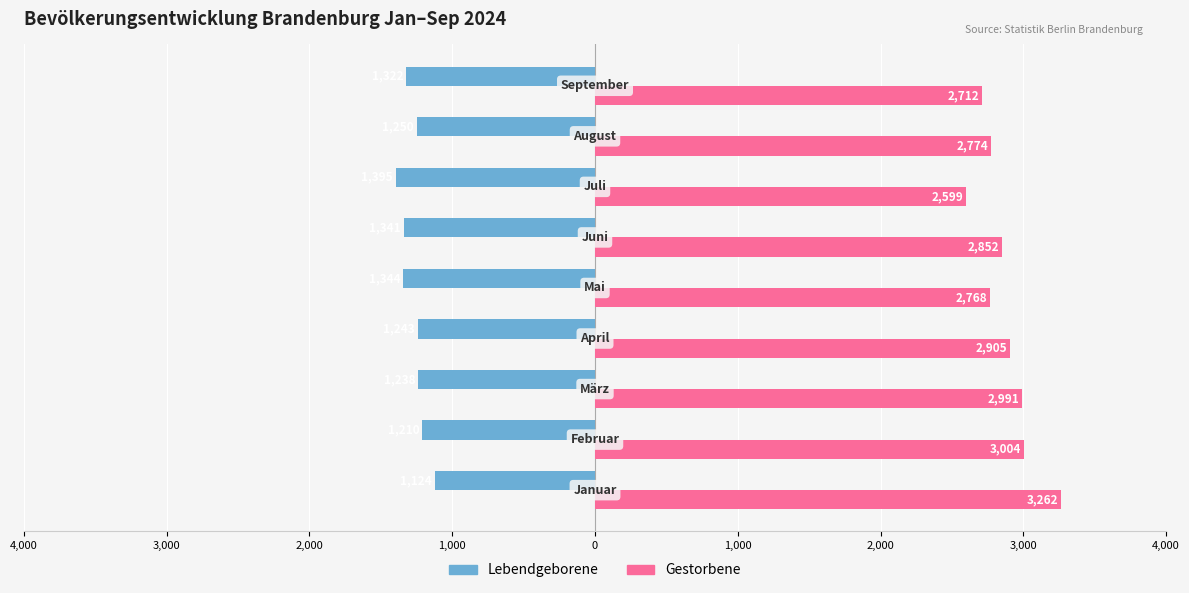

What are all the series names shown in the legend?

Lebendgeborene, Gestorbene